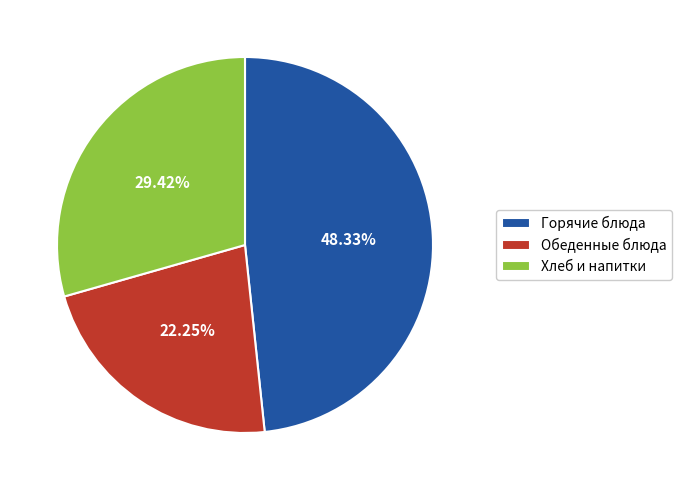

Combined, do Обеденные блюда and Хлеб и напитки account for over 50%?

Yes